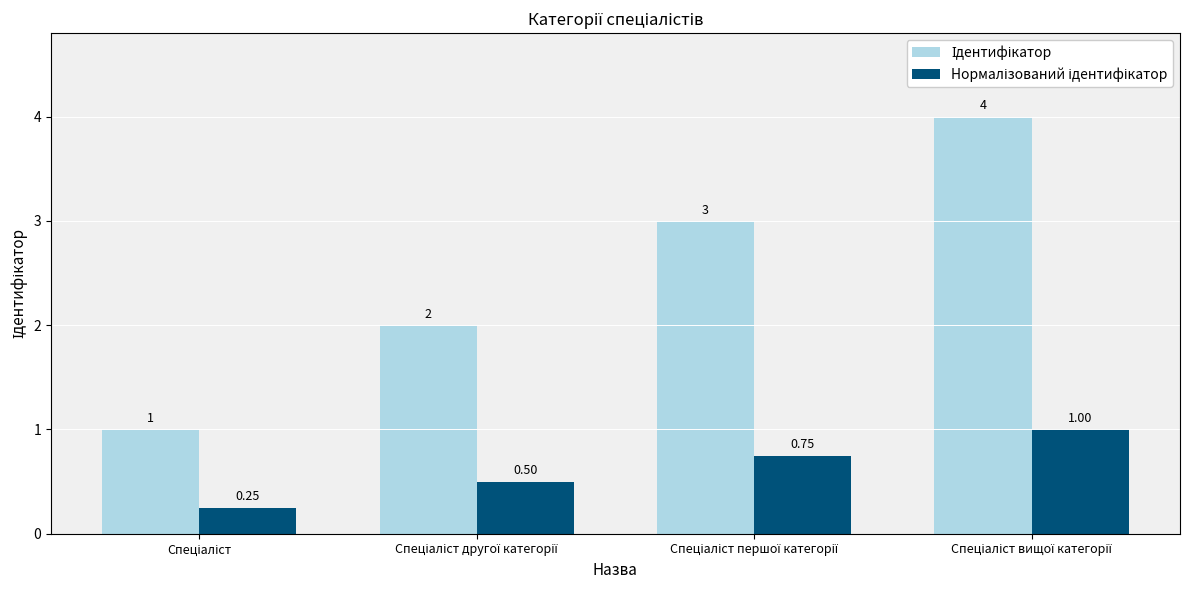

Reading left to right, transcribe all the data shown in this chart.

Ідентифікатор: Спеціаліст=1.0	Спеціаліст другої категорії=2.0	Спеціаліст першої категорії=3.0	Спеціаліст вищої категорії=4.0
Нормалізований ідентифікатор: Спеціаліст=0.2	Спеціаліст другої категорії=0.5	Спеціаліст першої категорії=0.8	Спеціаліст вищої категорії=1.0